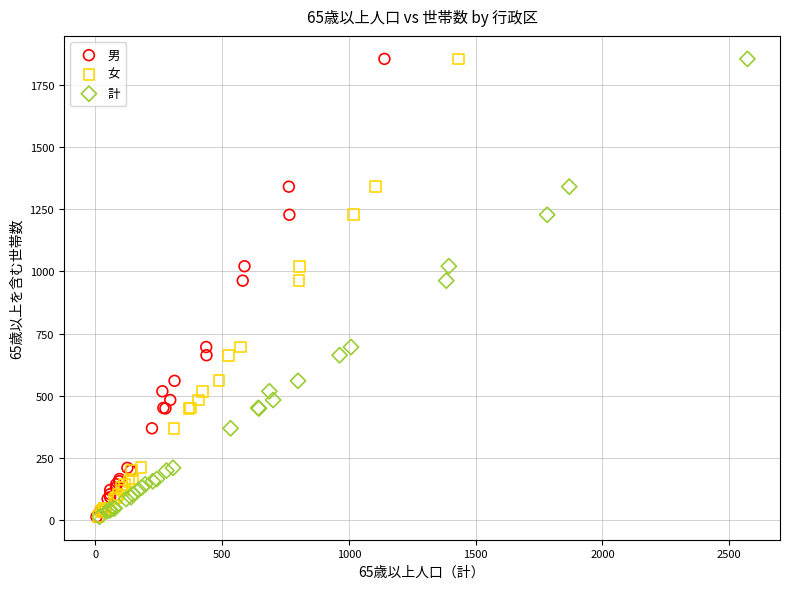

What are all the series names shown in the legend?

男, 女, 計